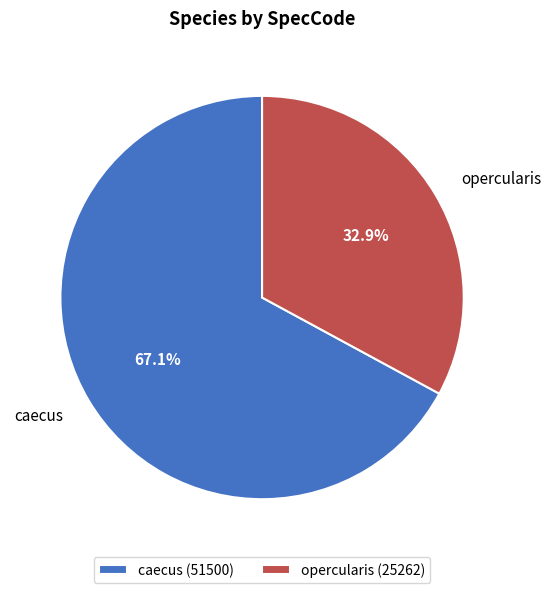

Does opercularis account for over 50% of the chart?

No